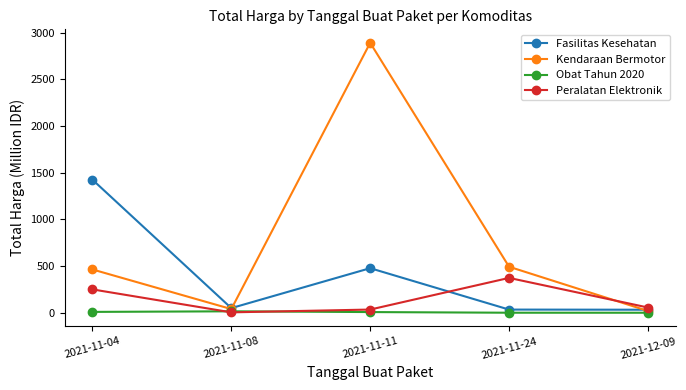

True or false: Fasilitas Kesehatan has more than 2 points higher than both neighbors.

False